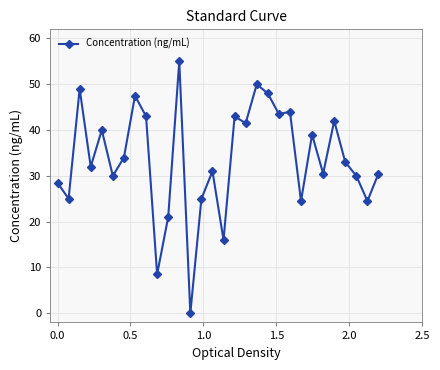

True or false: there are more than 2 points higher than both neighbors.

True